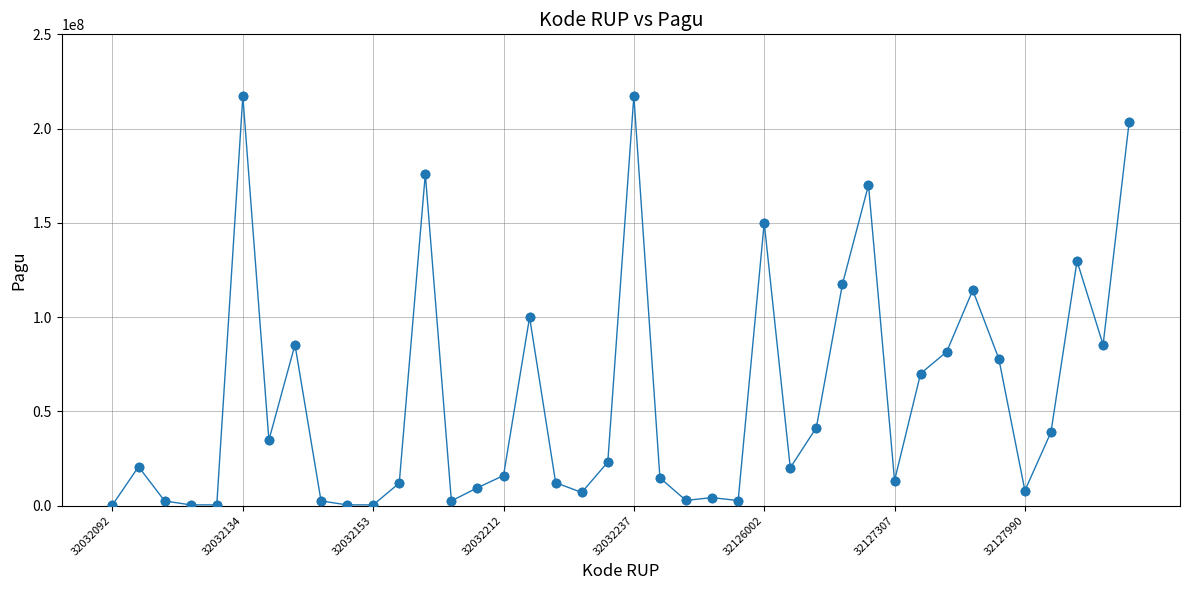

True or false: there are more than 2 points higher than both neighbors.

True